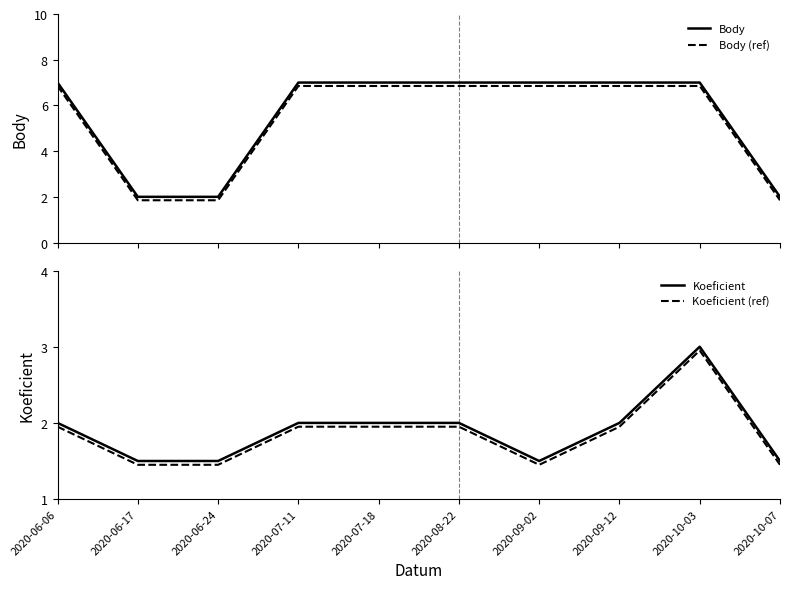

Reading left to right, what are all the values shown in this chart?

Body: 2020-06-06=7.0	2020-06-17=2.0	2020-06-24=2.0	2020-07-11=7.0	2020-07-18=7.0	2020-08-22=7.0	2020-09-02=7.0	2020-09-12=7.0	2020-10-03=7.0	2020-10-07=2.0
Body (ref): 2020-06-06=6.8	2020-06-17=1.9	2020-06-24=1.9	2020-07-11=6.8	2020-07-18=6.8	2020-08-22=6.8	2020-09-02=6.8	2020-09-12=6.8	2020-10-03=6.8	2020-10-07=1.9
Koeficient: 2020-06-06=2.0	2020-06-17=1.5	2020-06-24=1.5	2020-07-11=2.0	2020-07-18=2.0	2020-08-22=2.0	2020-09-02=1.5	2020-09-12=2.0	2020-10-03=3.0	2020-10-07=1.5
Koeficient (ref): 2020-06-06=1.9	2020-06-17=1.4	2020-06-24=1.4	2020-07-11=1.9	2020-07-18=1.9	2020-08-22=1.9	2020-09-02=1.4	2020-09-12=1.9	2020-10-03=3.0	2020-10-07=1.4